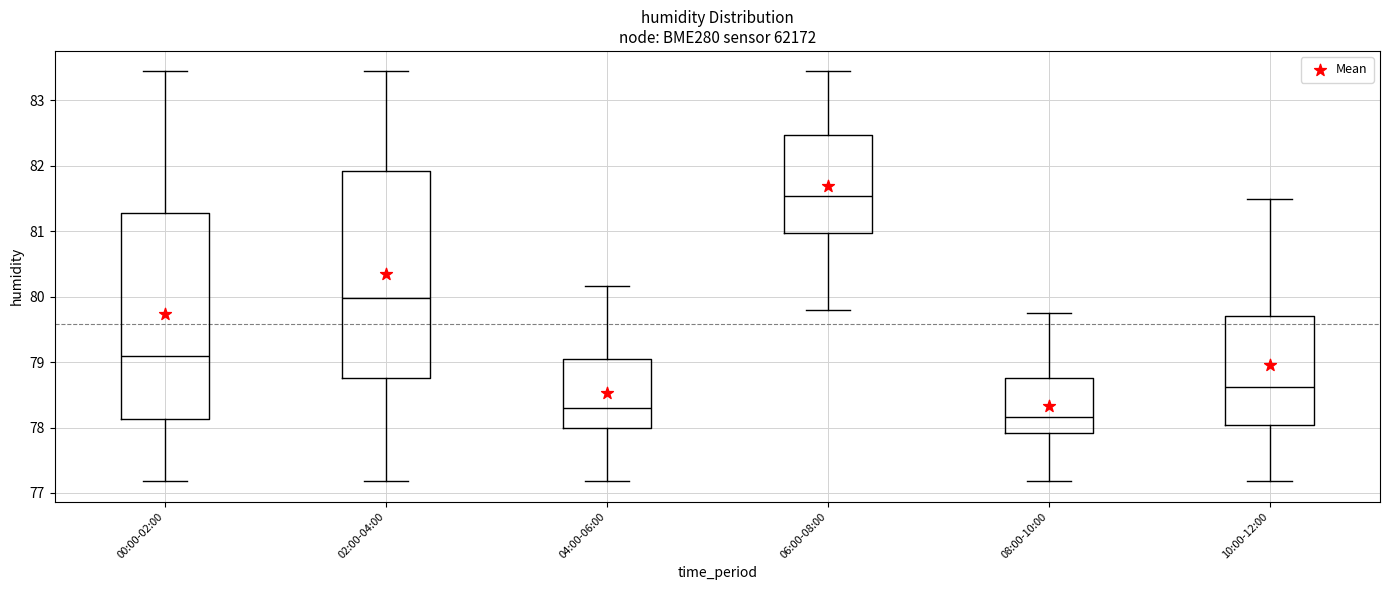

Reading left to right, transcribe this box plot: for each box, give where its median line is, the range the box spans, and where its two whiskers end, as read against the y-axis. The values are not printed on the chart, so give them approximately, as read against the axis.

00:00-02:00: median 79.1, box 78.1 to 81.3, whiskers 77.2 to 83.4
02:00-04:00: median 80.0, box 78.8 to 81.9, whiskers 77.2 to 83.4
04:00-06:00: median 78.3, box 78.0 to 79.1, whiskers 77.2 to 80.2
06:00-08:00: median 81.5, box 81.0 to 82.5, whiskers 79.8 to 83.4
08:00-10:00: median 78.2, box 77.9 to 78.8, whiskers 77.2 to 79.8
10:00-12:00: median 78.6, box 78.0 to 79.7, whiskers 77.2 to 81.5